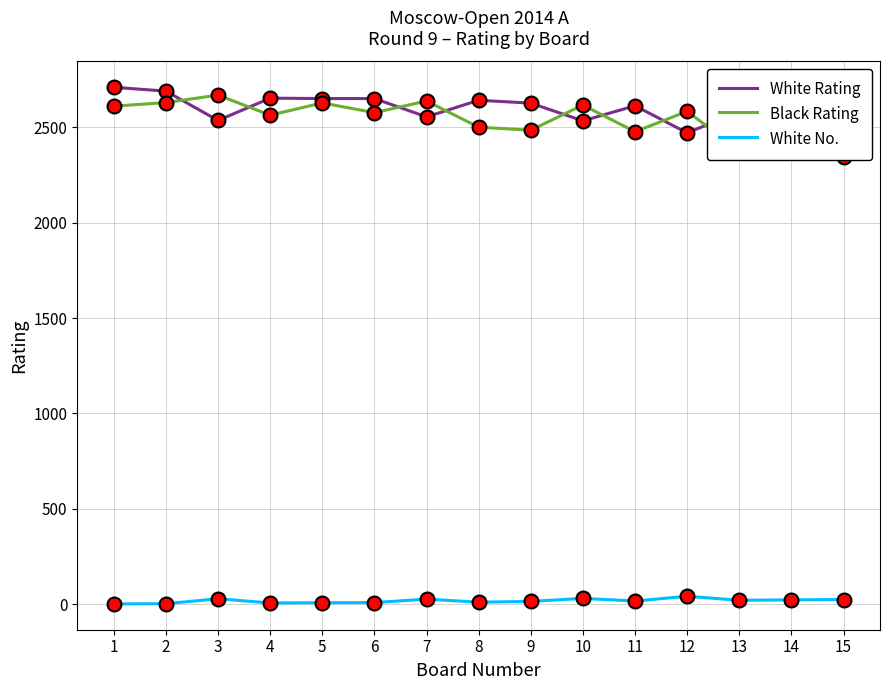

How many intersections are there between Black Rating and White Rating?

8